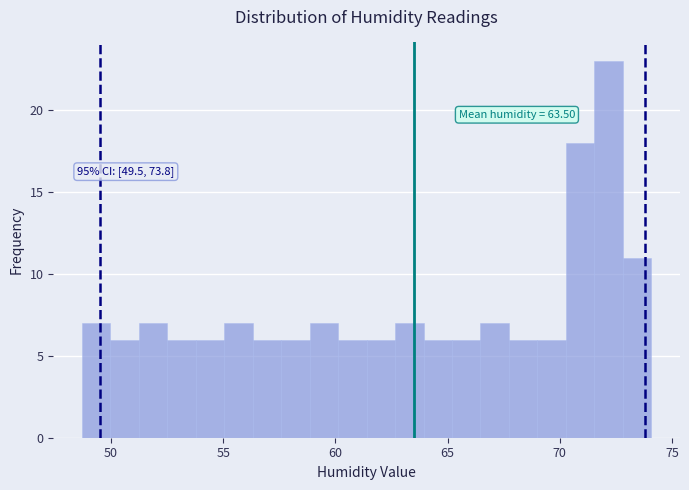

Read against the x-axis, roughly where is the centre of the tallest bar?

72.0